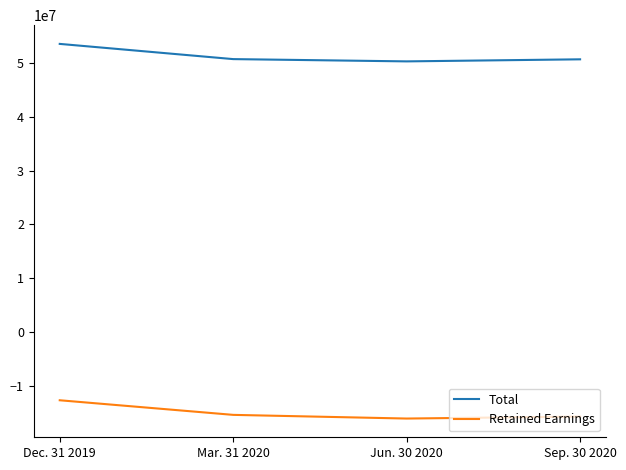

True or false: Retained Earnings has more than 2 interior local peaks.

False